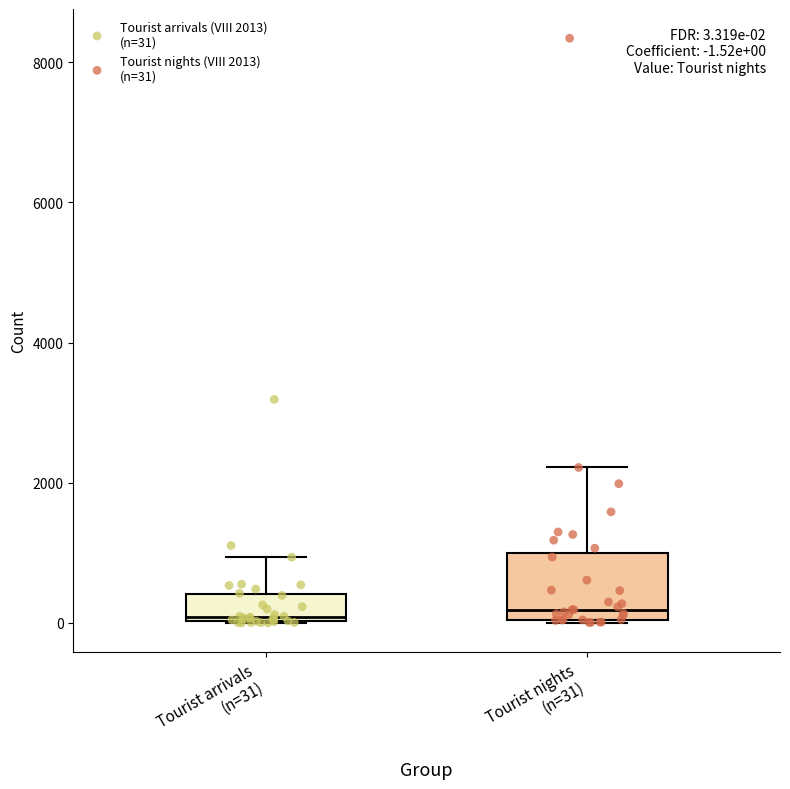

Which box is the tallest, from its lower edge to its upper edge?

Tourist nights (n=31)